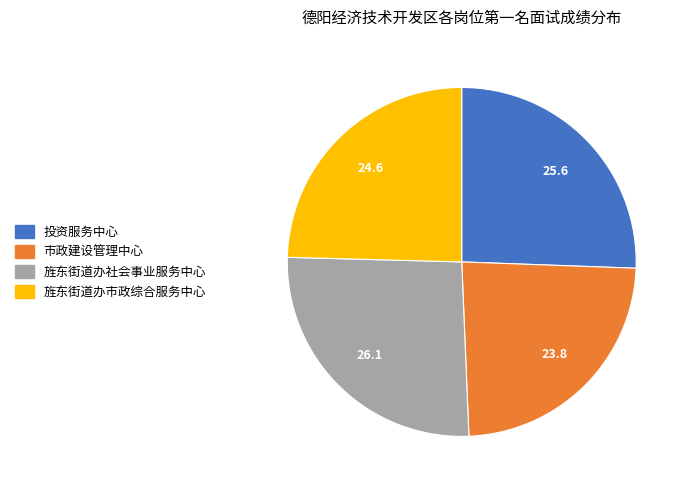

Which category has the smallest portion of the pie?

市政建设管理中心